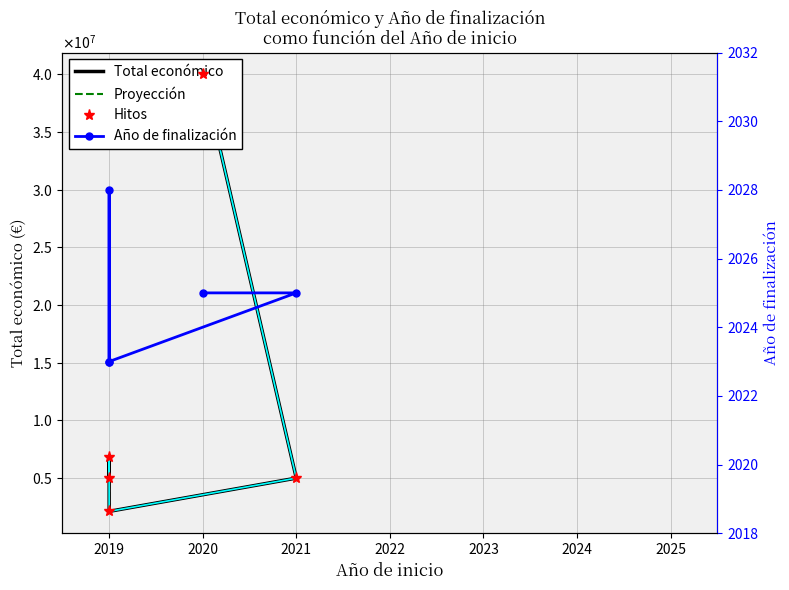

What is the sum of the Año de finalización values at 2020 and 2018?

4046